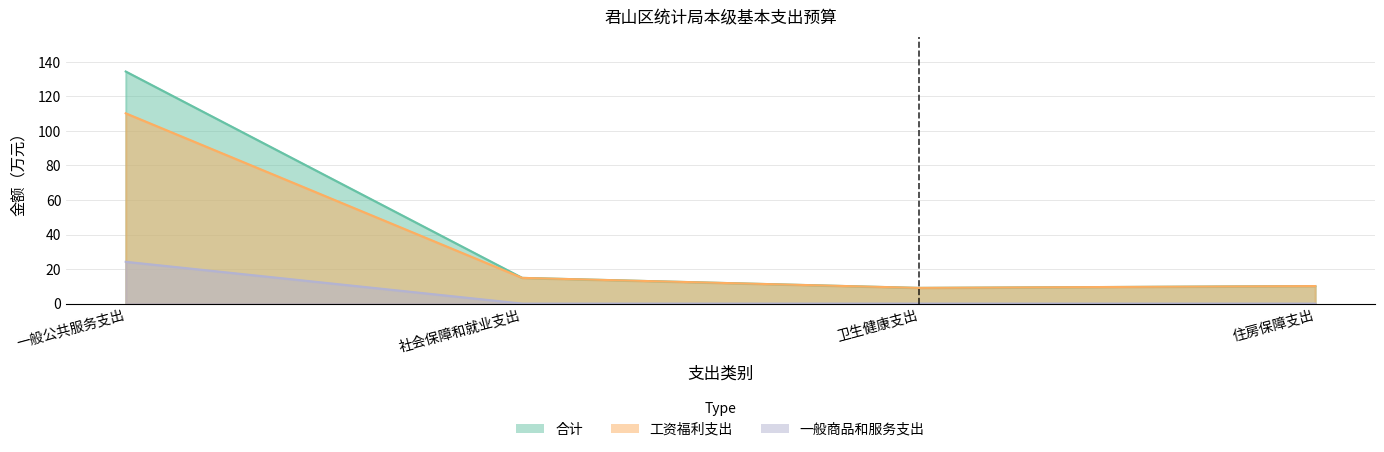

Rank the categories by 工资福利支出 value from highest to lowest.

一般公共服务支出, 社会保障和就业支出, 住房保障支出, 卫生健康支出